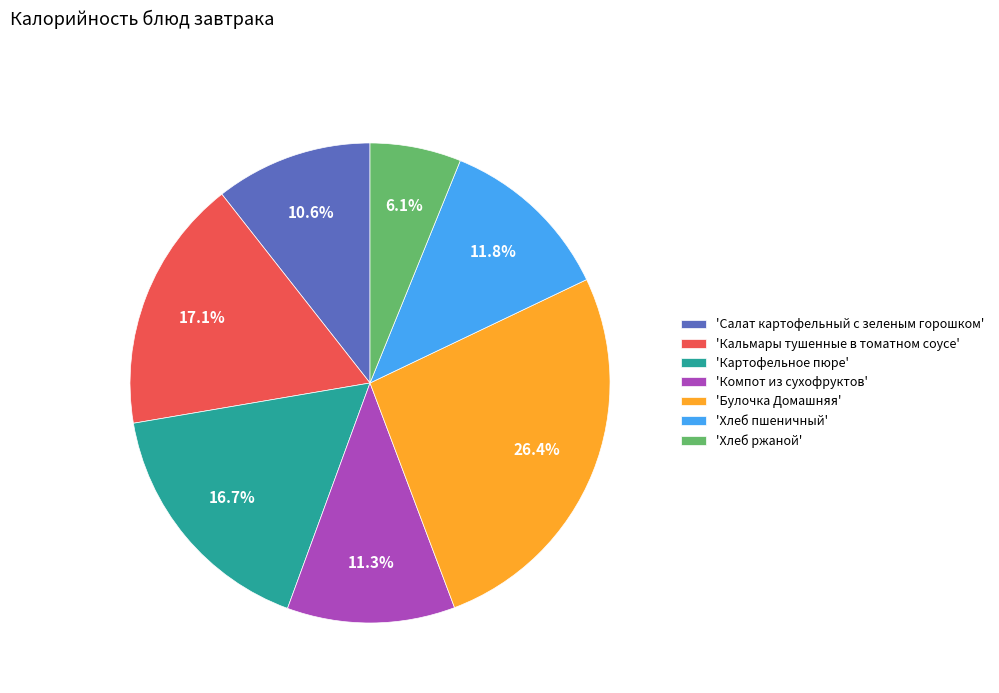

What is the ratio of the value at 'Компот из сухофруктов' to the value at 'Хлеб пшеничный'?

1.0